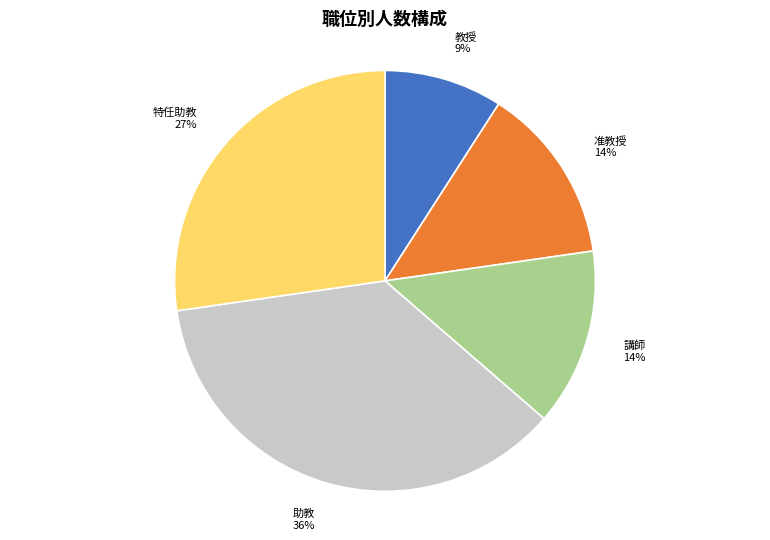

True or false: 准教授 accounts for 25% of the total.

False